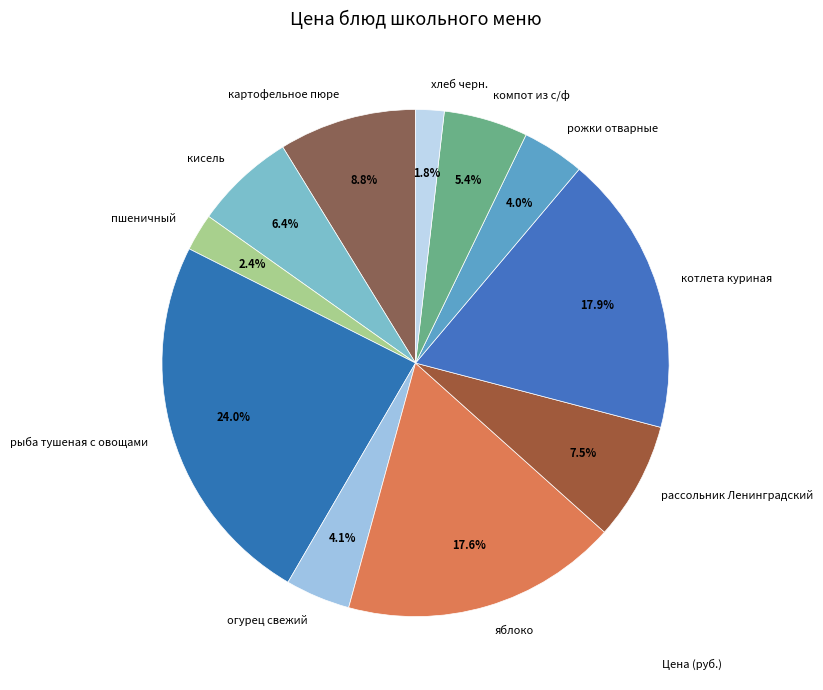

The огурец свежий slice represents 4% of the pie. True or false?

True